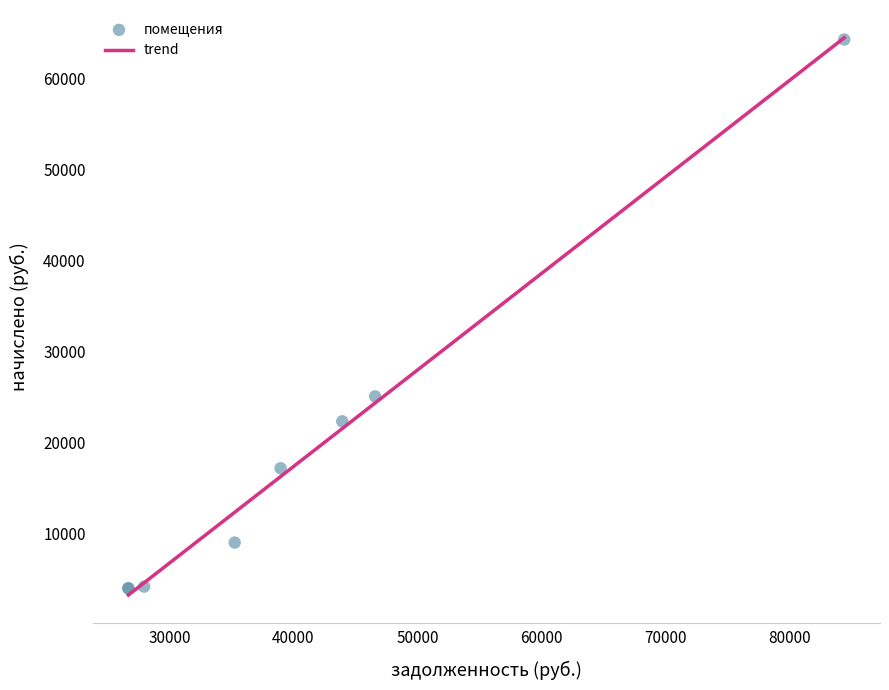

What Y value in the scatter plot is closest to 34108?

25039.9